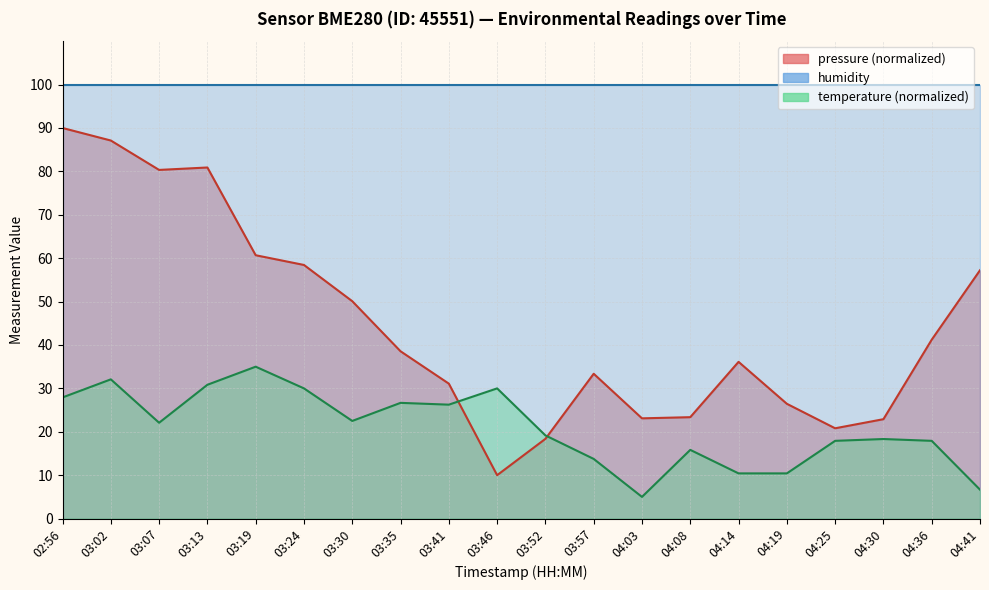

Where is the first local maximum for pressure?

03:13